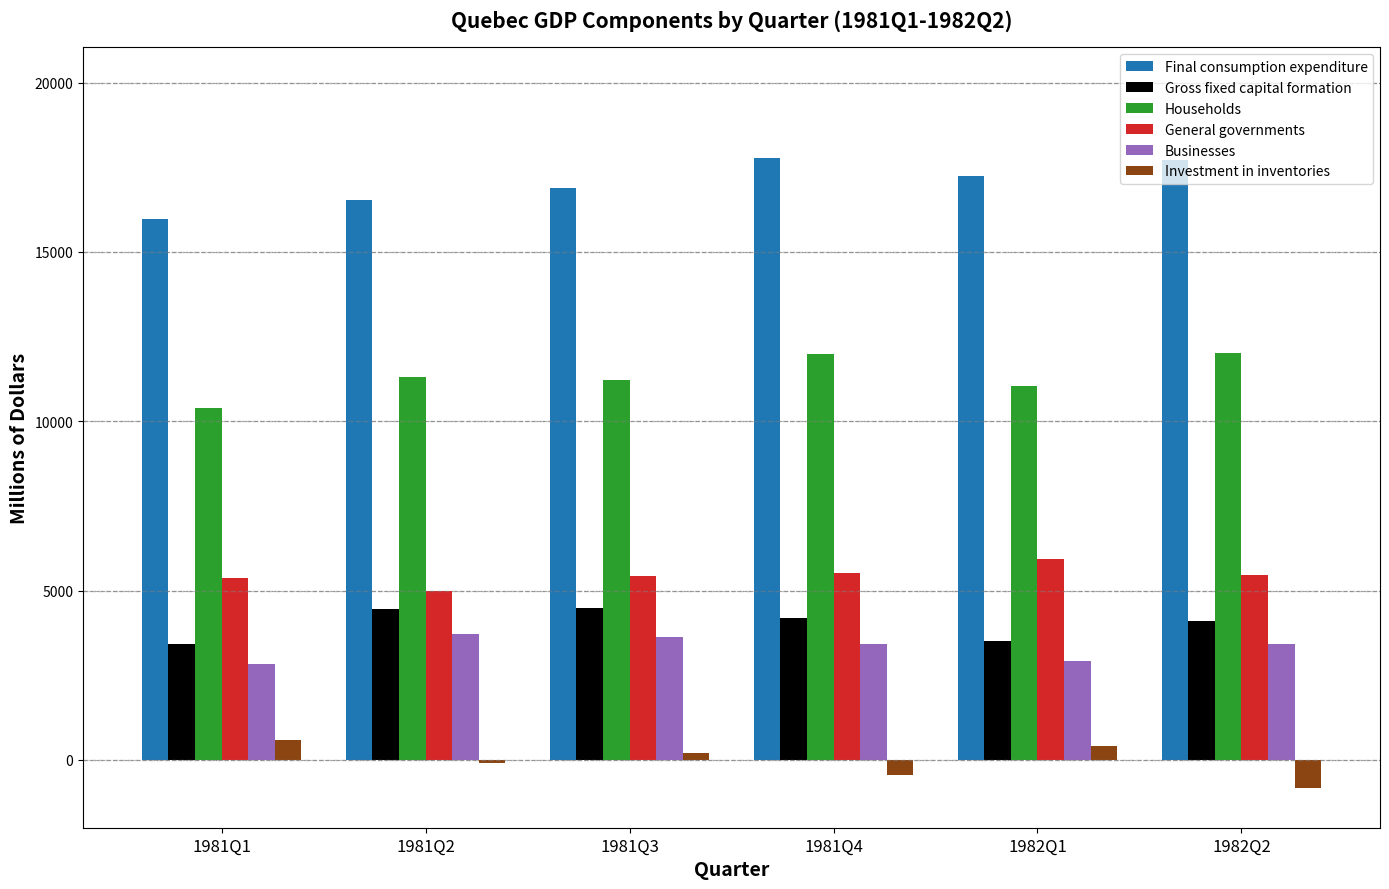

Is it true that Businesses equals 3421 at 1982Q2?

True